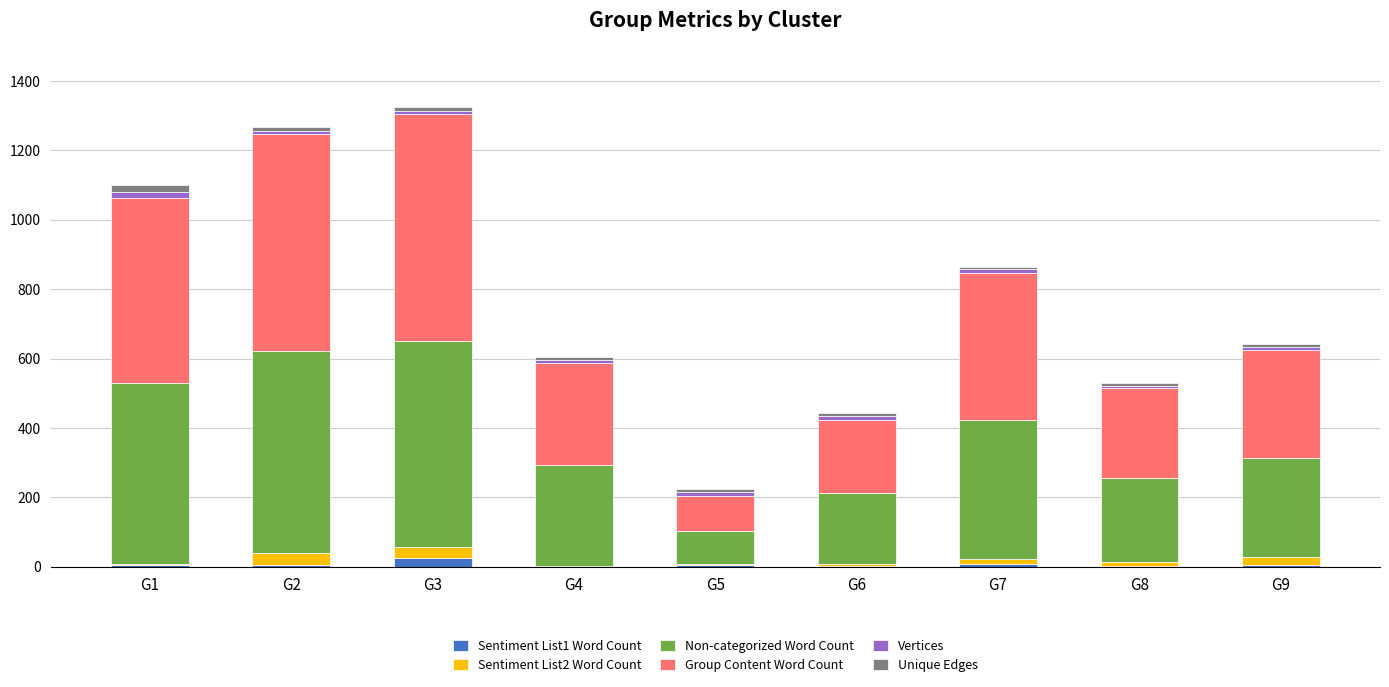

At which category is the sum across all series the highest?

G3